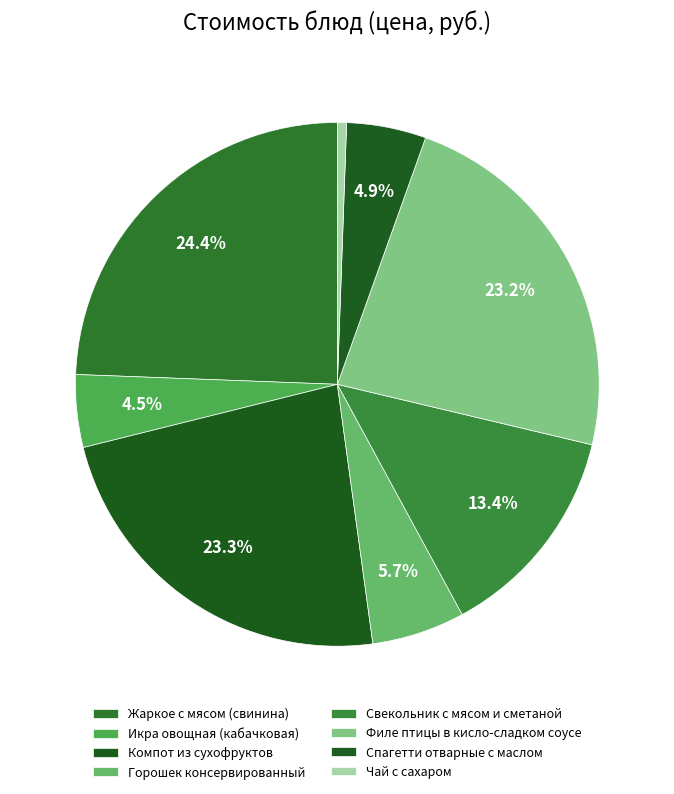

How many slices are in this pie chart?

8